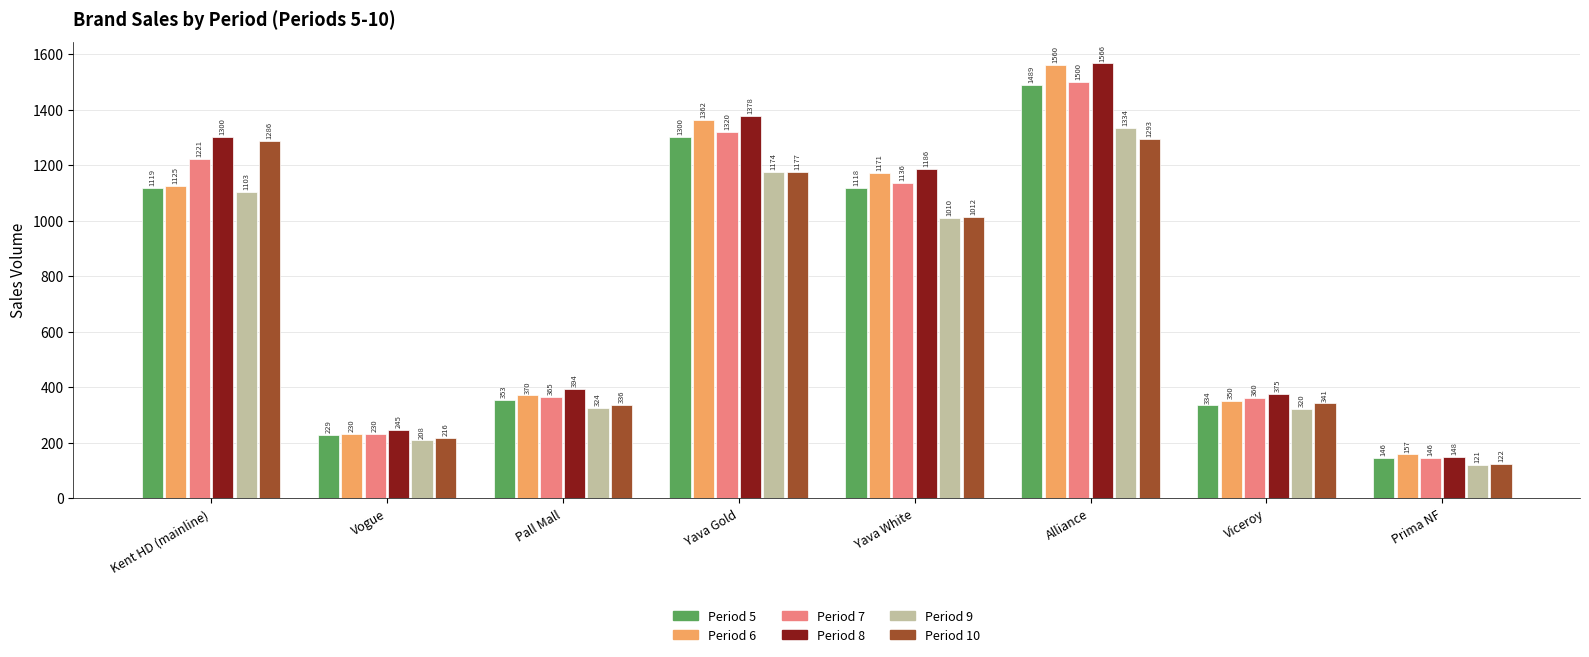

What are all the series names shown in the legend?

Period 5, Period 6, Period 7, Period 8, Period 9, Period 10